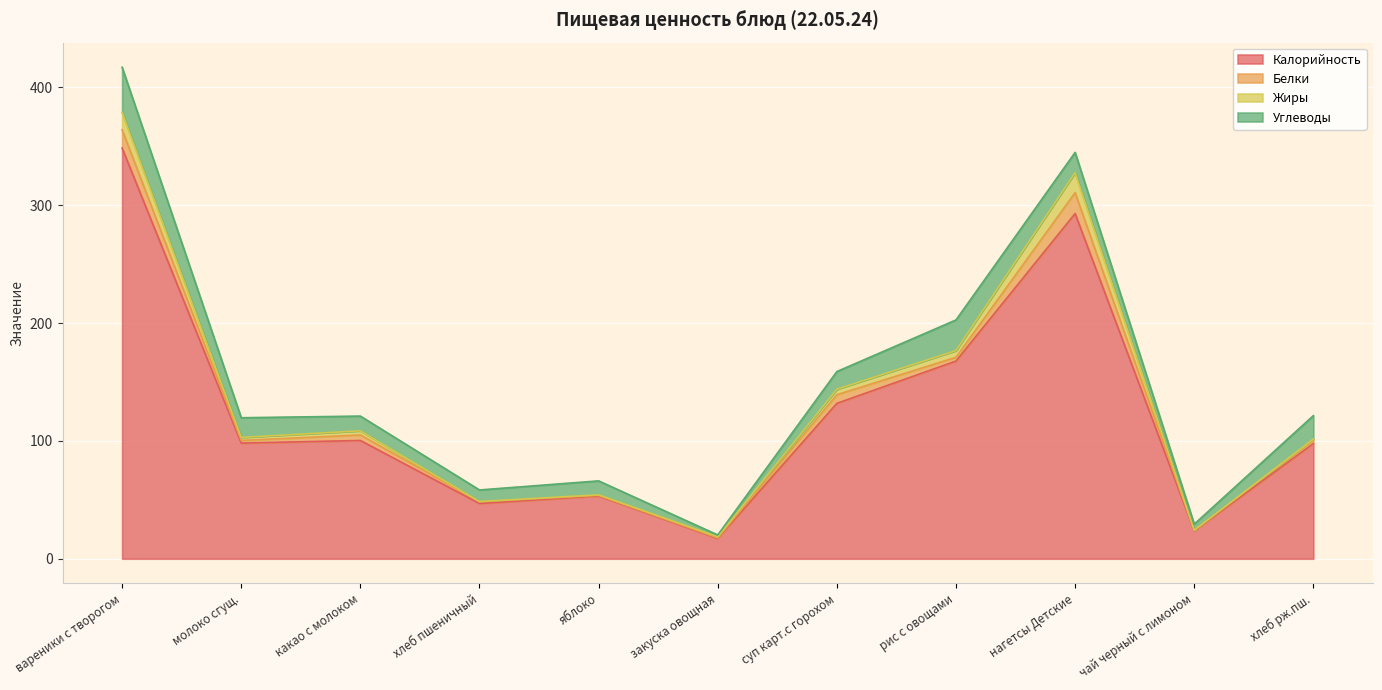

Reading right to left, what are all the values shown in this chart?

Калорийность: хлеб рж.пш.=97.8	чай черный с лимоном=23.7	нагетсы Детские=293.0	рис с овощами=167.8	суп карт.с горохом=131.9	закуска овощная=17.2	яблоко=53.3	хлеб пшеничный=46.9	какао с молоком=100.4	молоко сгущ.=98.2	вареники с творогом=348.6
Белки: хлеб рж.пш.=3.3	чай черный с лимоном=0.4	нагетсы Детские=17.7	рис с овощами=3.2	суп карт.с горохом=7.3	закуска овощная=0.5	яблоко=0.5	хлеб пшеничный=1.5	какао с молоком=4.7	молоко сгущ.=2.2	вареники с творогом=15.5
Жиры: хлеб рж.пш.=0.6	чай черный с лимоном=0.1	нагетсы Детские=17.0	рис с овощами=5.7	суп карт.с горохом=4.7	закуска овощная=1.0	яблоко=0.5	хлеб пшеничный=0.2	какао с молоком=3.5	молоко сгущ.=2.6	вареники с творогом=14.8
Углеводы: хлеб рж.пш.=19.8	чай черный с лимоном=5.2	нагетсы Детские=17.2	рис с овощами=26.0	суп карт.с горохом=15.0	закуска овощная=1.5	яблоко=11.8	хлеб пшеничный=9.8	какао с молоком=12.5	молоко сгущ.=16.7	вареники с творогом=38.3